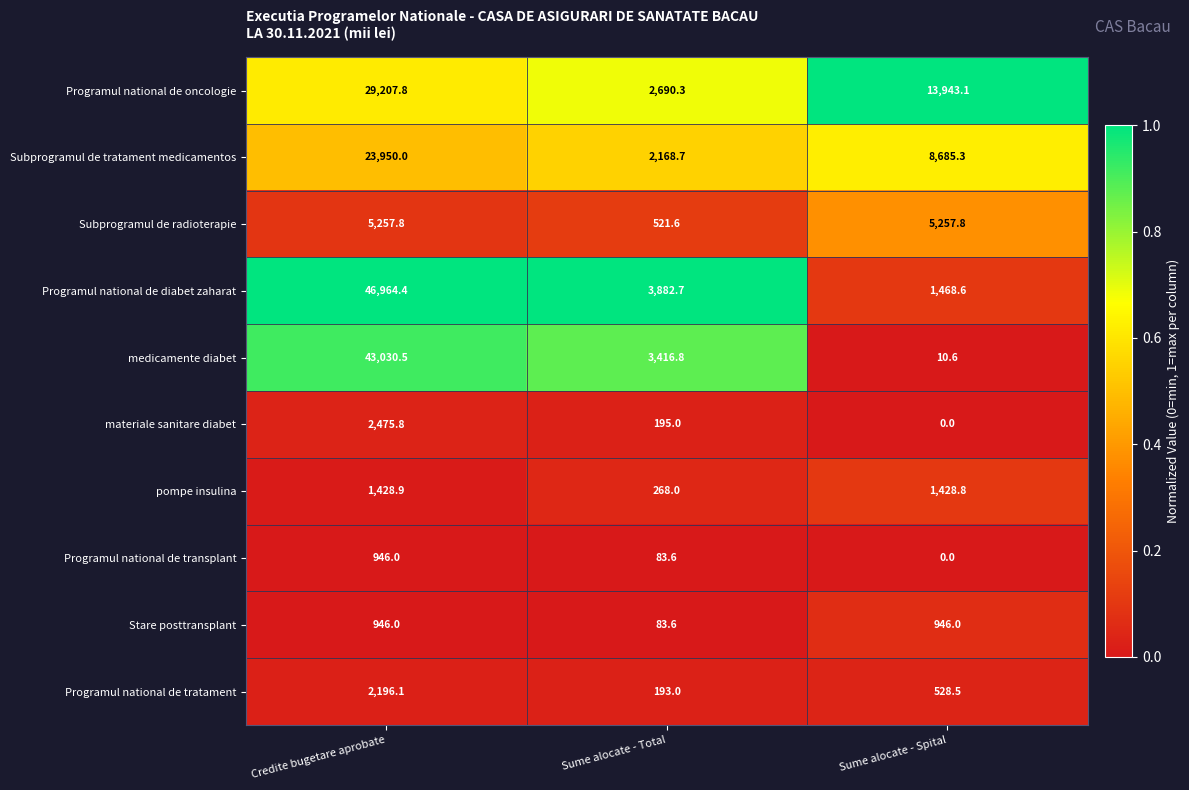

What is the approximate value of Stare posttransplant at Credite bugetare aprobate?

946.0